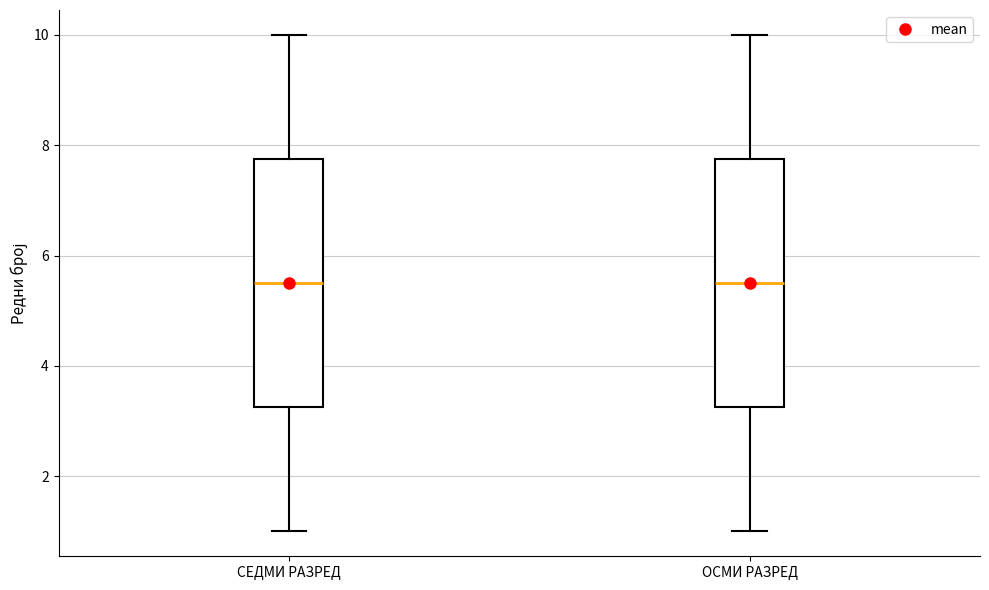

Reading left to right, read every box against the y-axis: the position of its median line, the range the box covers, and the ends of its whiskers. The values are not printed on the chart, so give them approximately, as read against the axis.

СЕДМИ РАЗРЕД: median 5.6, box 3.2 to 7.8, whiskers 1.0 to 10.0
ОСМИ РАЗРЕД: median 5.6, box 3.2 to 7.8, whiskers 1.0 to 10.0